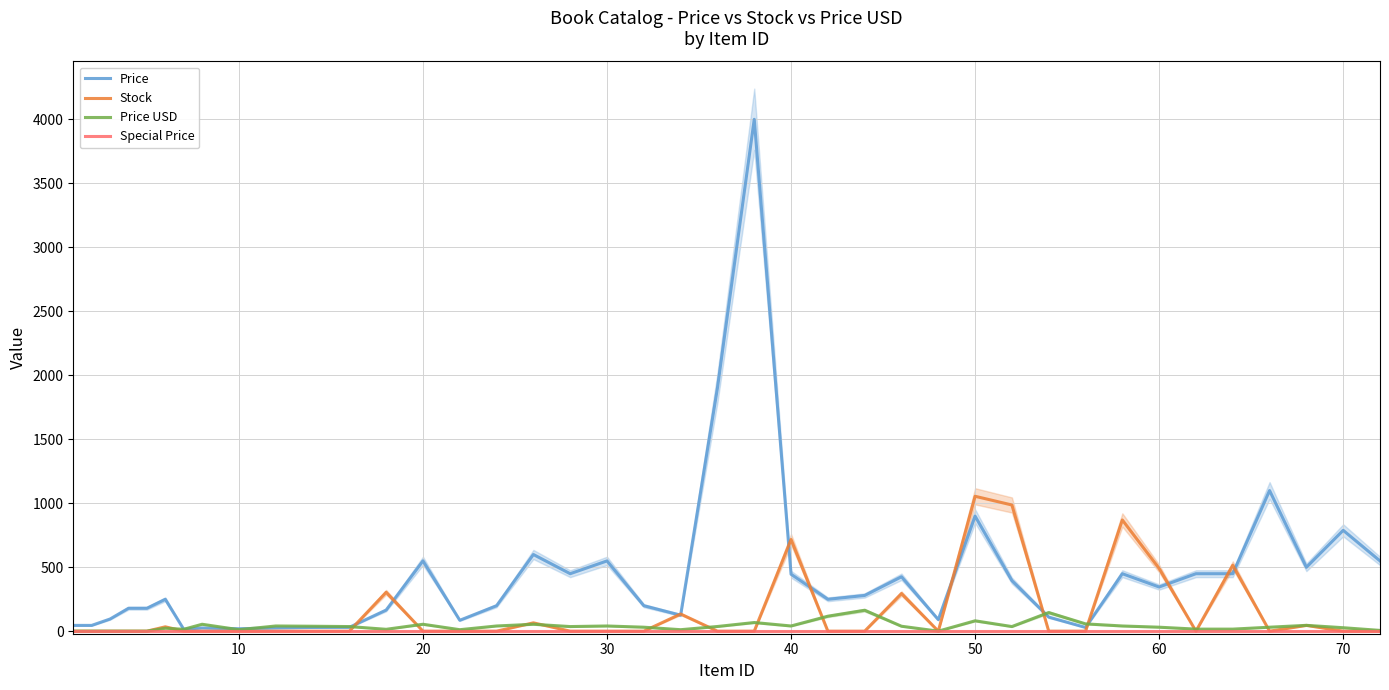

How many distinct data groups are displayed?

4